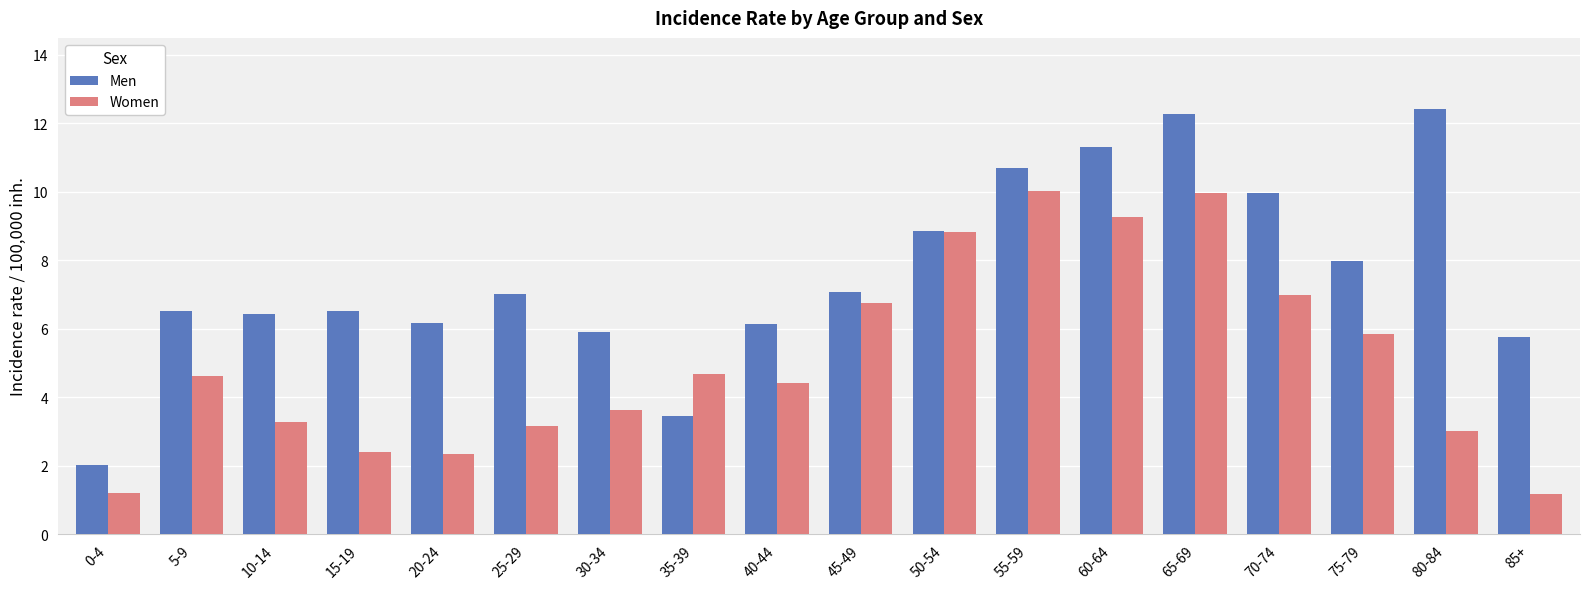

Rank the series by their average value, from highest to lowest.

Men, Women